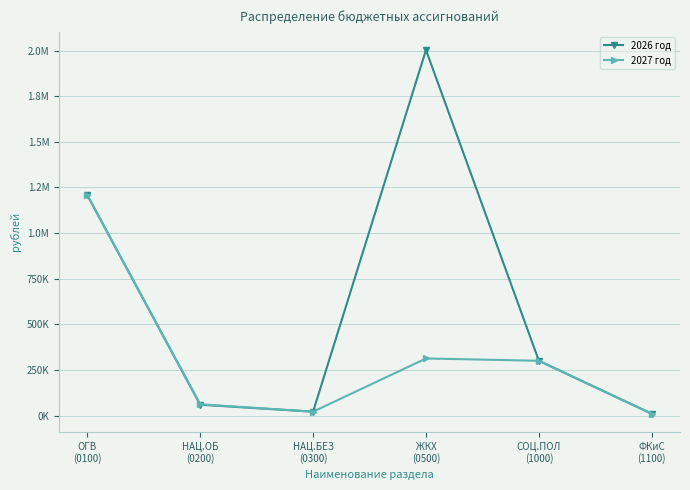

At which category does the chart reach its peak across all series?

ЖКХ
(0500)